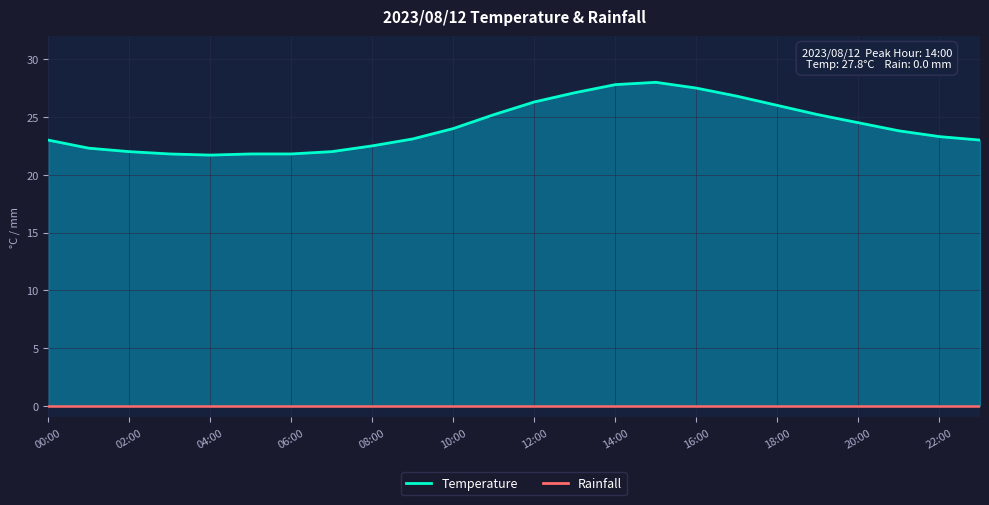

At which label does the data first exceed 23?

09:00